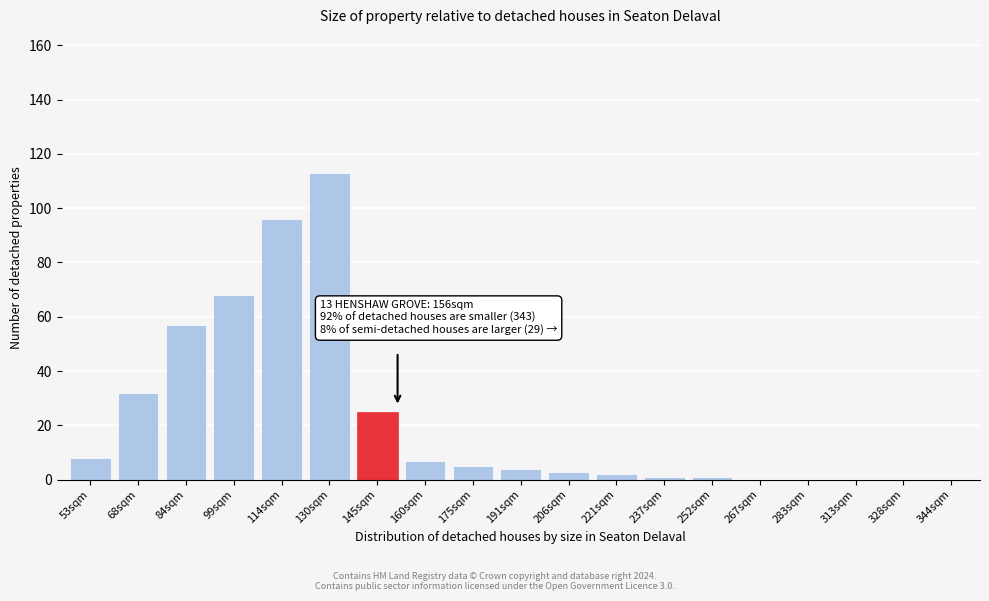

Reading left to right, what are all the values shown in this chart?

53sqm=8	68sqm=32	84sqm=57	99sqm=68	114sqm=96	130sqm=113	145sqm=25	160sqm=7	175sqm=5	191sqm=4	206sqm=3	221sqm=2	237sqm=1	252sqm=1	267sqm=0	283sqm=0	313sqm=0	328sqm=0	344sqm=0